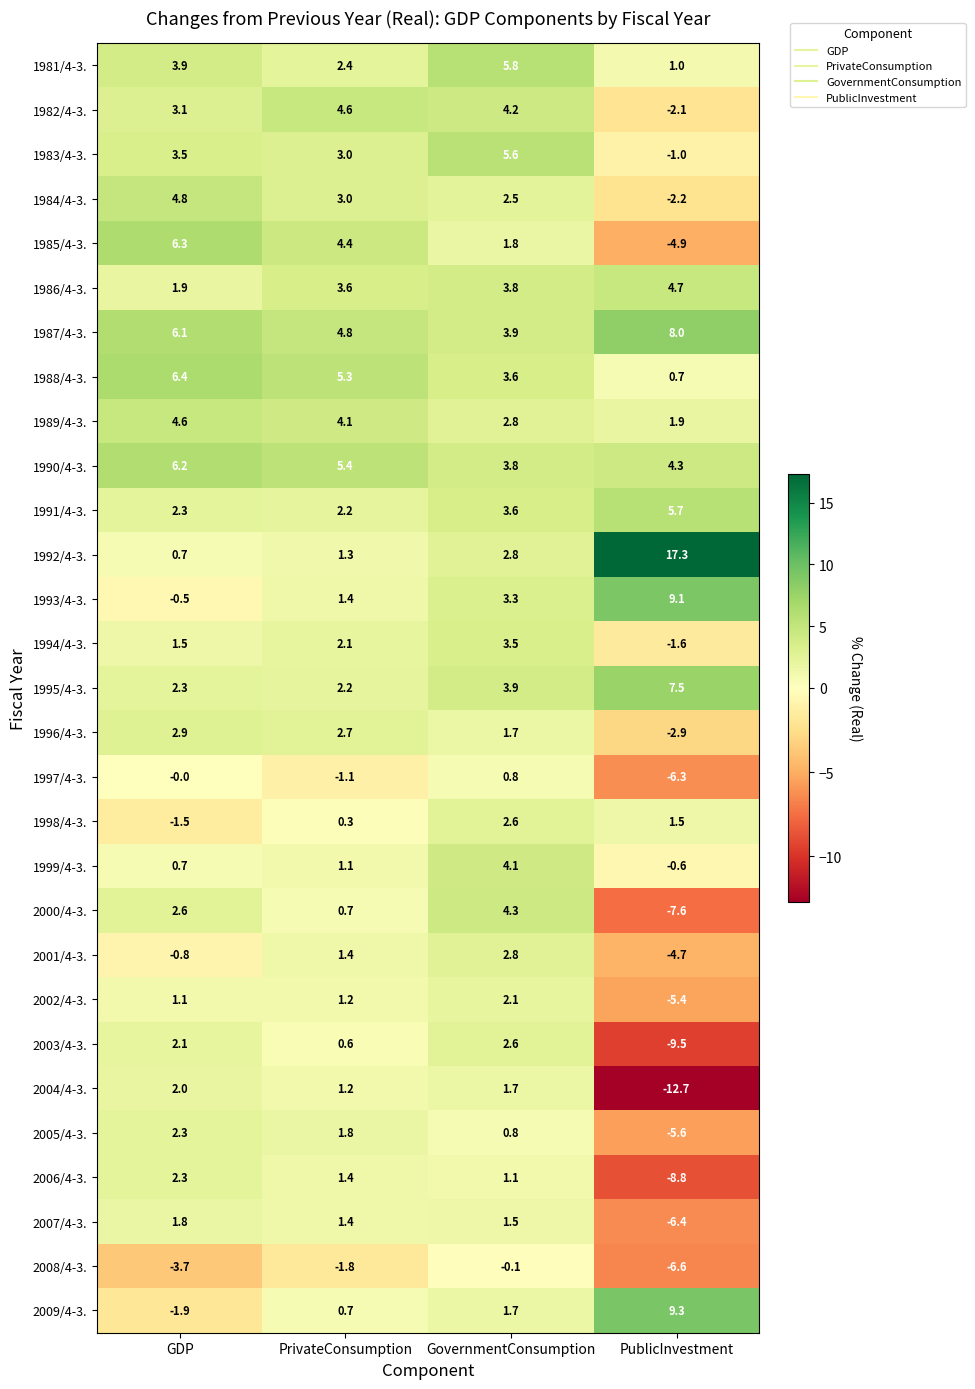

The 1984/4-3. series shows 1.0 at GovernmentConsumption. True or false?

False